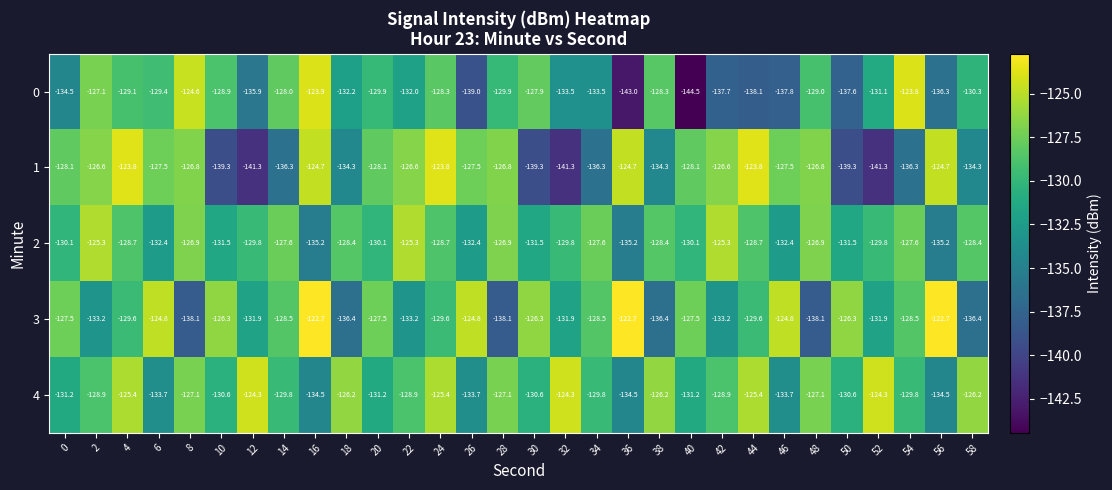

The value of 4 at 50 is -62.5. True or false?

False